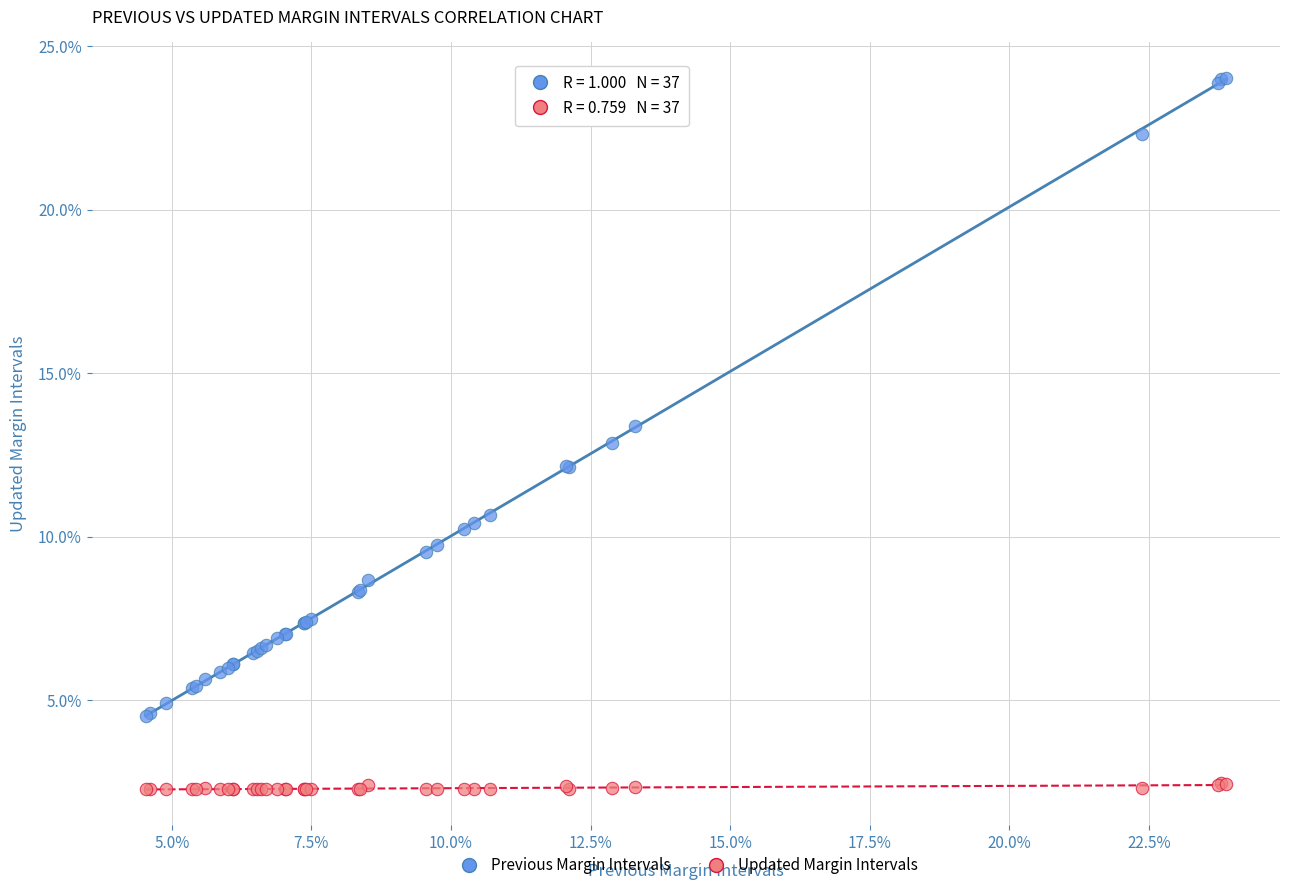

What are all the series names shown in the legend?

Previous Margin Intervals, Updated Margin Intervals